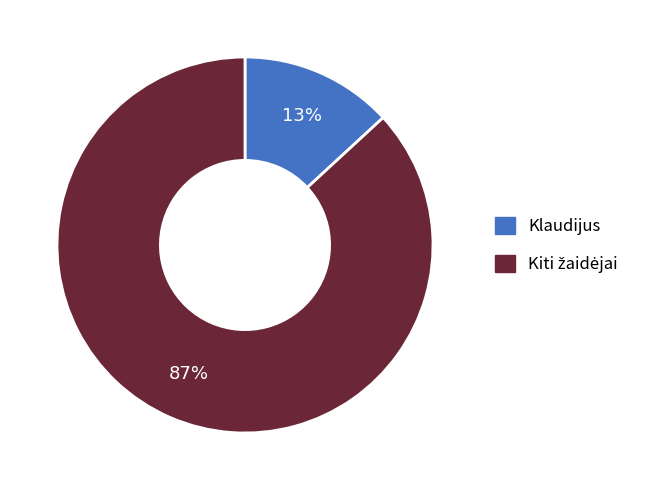

Is there any slice that represents more than half of the pie?

Yes